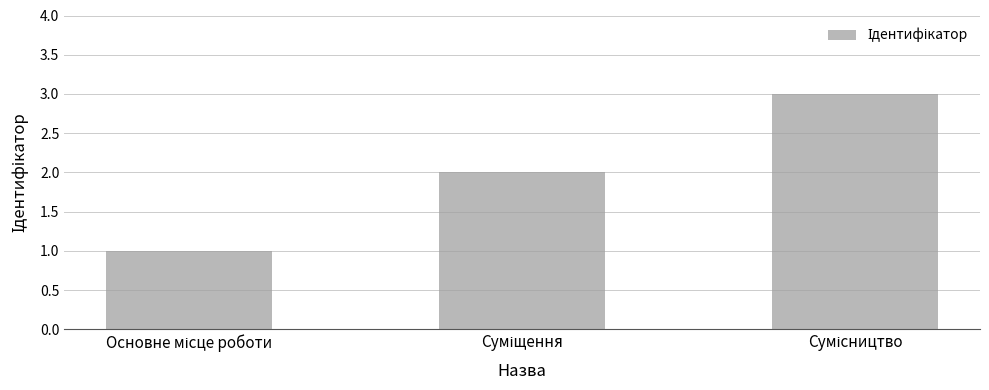

What is the sum of all values?

6